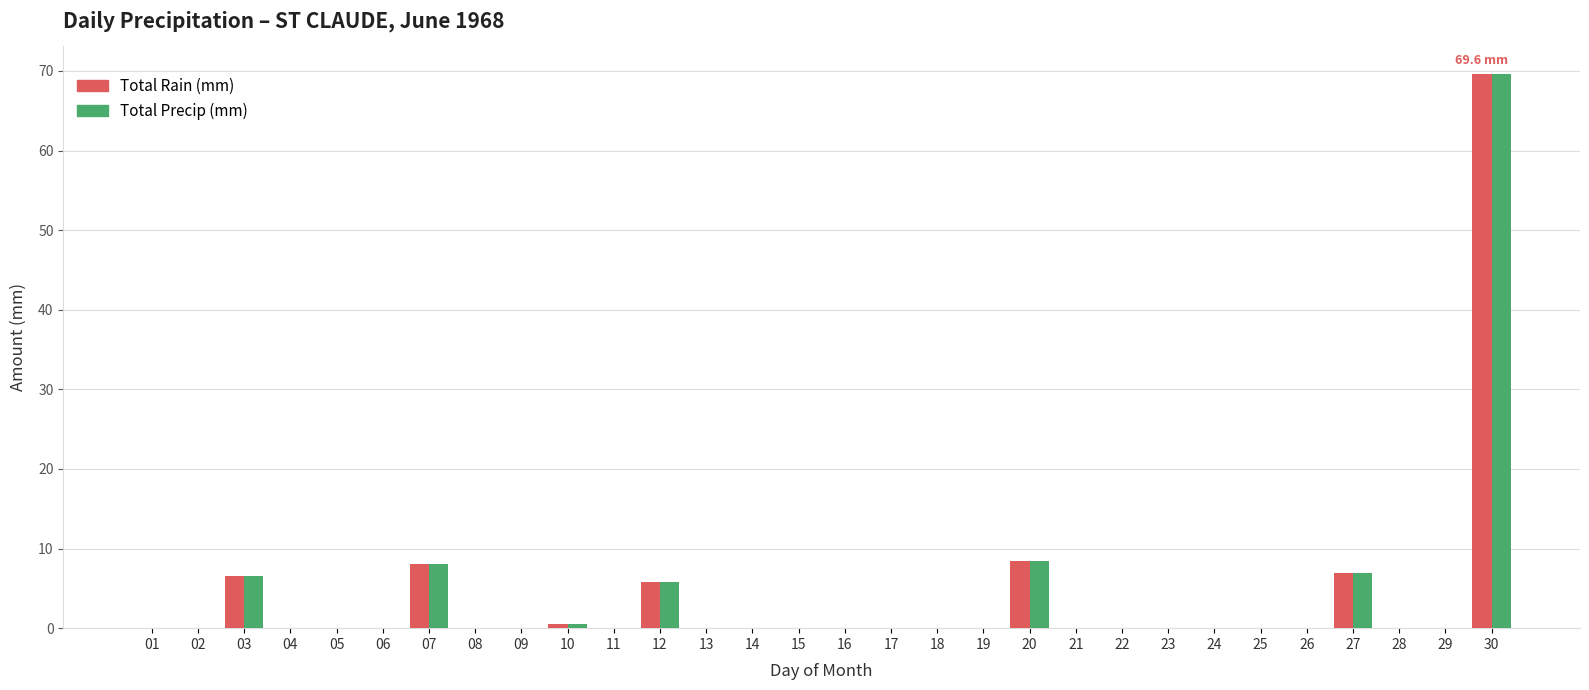

Reading right to left, transcribe all the data shown in this chart.

Total Rain (mm): 30=69.6	29=0.0	28=0.0	27=6.9	26=0.0	25=0.0	24=0.0	23=0.0	22=0.0	21=0.0	20=8.4	19=0.0	18=0.0	17=0.0	16=0.0	15=0.0	14=0.0	13=0.0	12=5.8	11=0.0	10=0.5	09=0.0	08=0.0	07=8.1	06=0.0	05=0.0	04=0.0	03=6.6	02=0.0	01=0.0
Total Precip (mm): 30=69.6	29=0.0	28=0.0	27=6.9	26=0.0	25=0.0	24=0.0	23=0.0	22=0.0	21=0.0	20=8.4	19=0.0	18=0.0	17=0.0	16=0.0	15=0.0	14=0.0	13=0.0	12=5.8	11=0.0	10=0.5	09=0.0	08=0.0	07=8.1	06=0.0	05=0.0	04=0.0	03=6.6	02=0.0	01=0.0